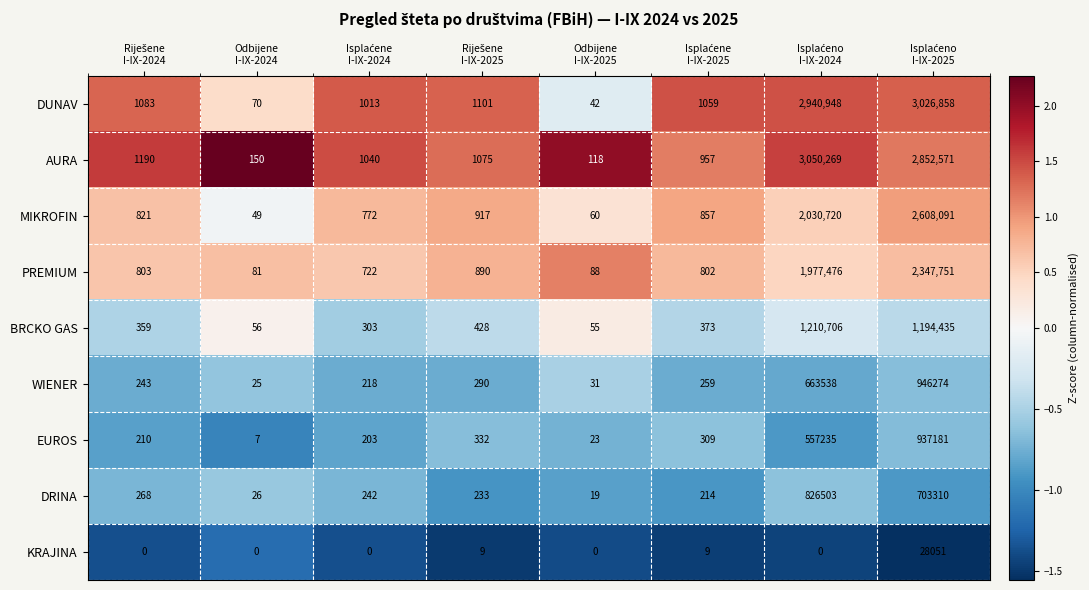

Rank the series by their maximum value, from highest to lowest.

AURA, DUNAV, MIKROFIN, PREMIUM, BRCKO GAS, WIENER, EUROS, DRINA, KRAJINA